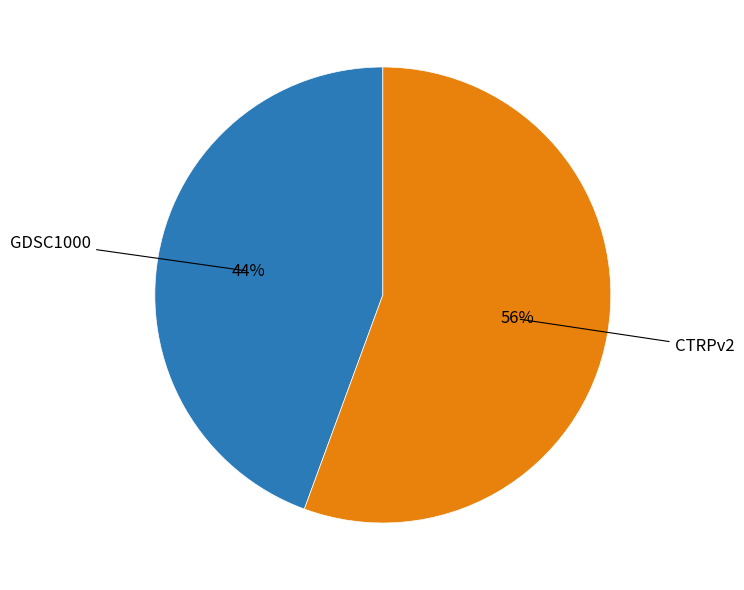

The CTRPv2 slice represents 68% of the pie. True or false?

False